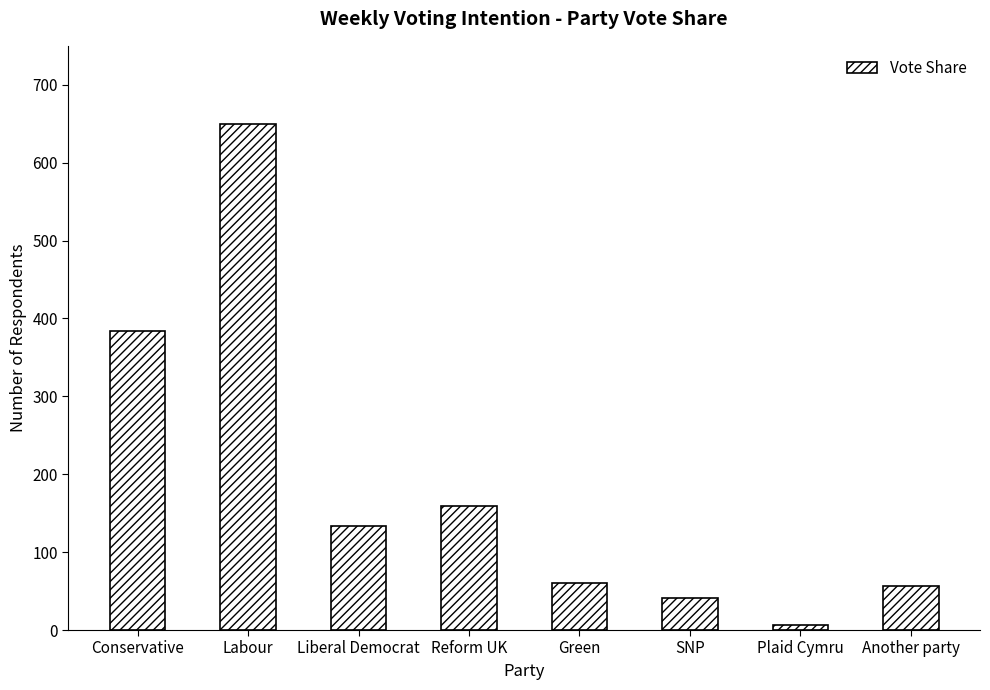

What is the average value?

187